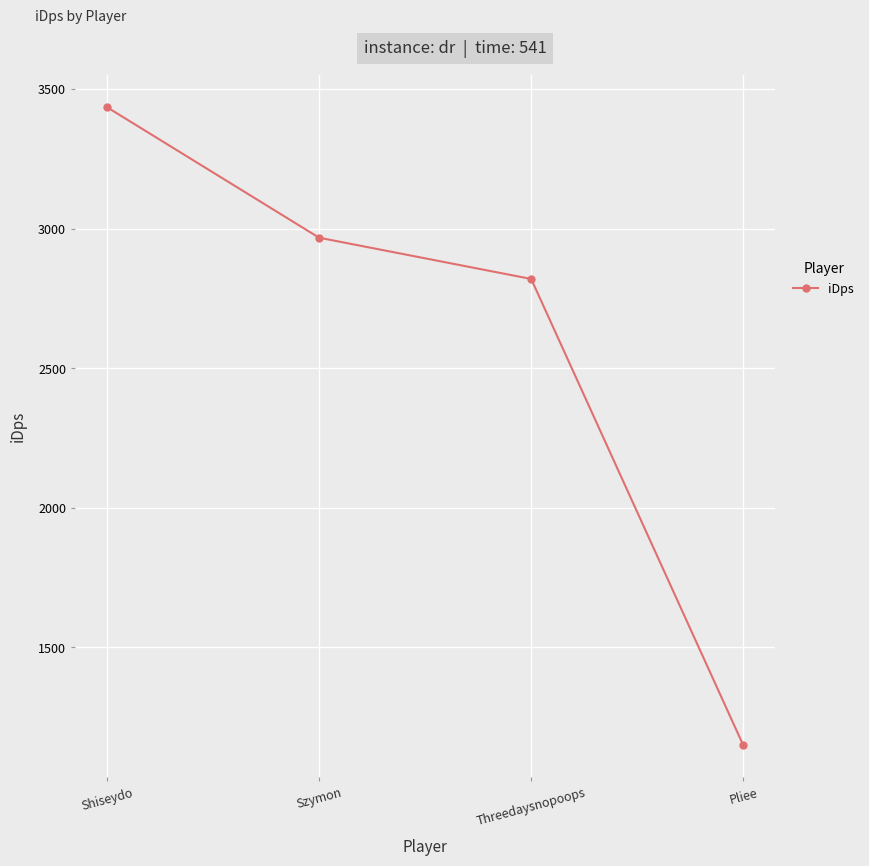

Reading left to right, what are all the values shown in this chart?

3435.6	2967.9	2820.0	1149.1